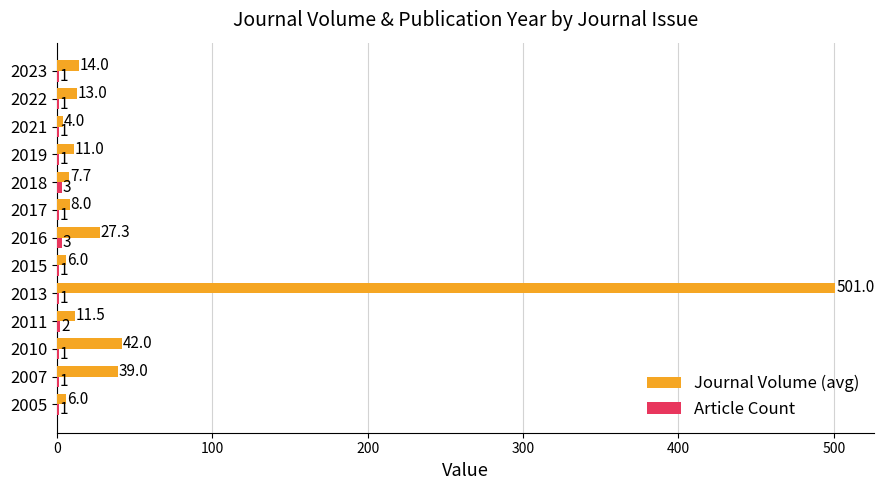

Where is Journal Volume (avg) nearest to the value 252?

2010